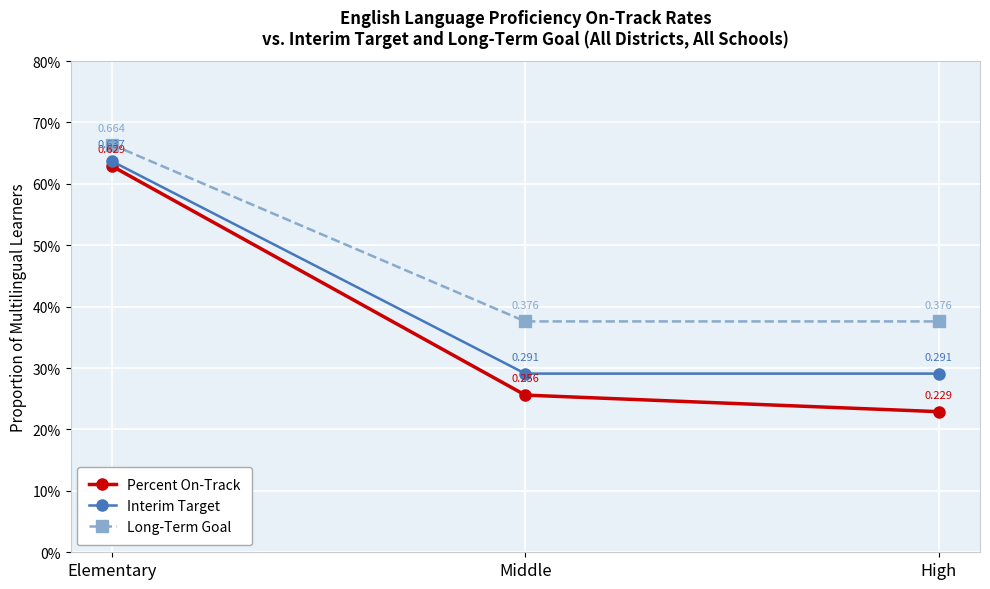

Does the chart have visible grid lines?

Yes